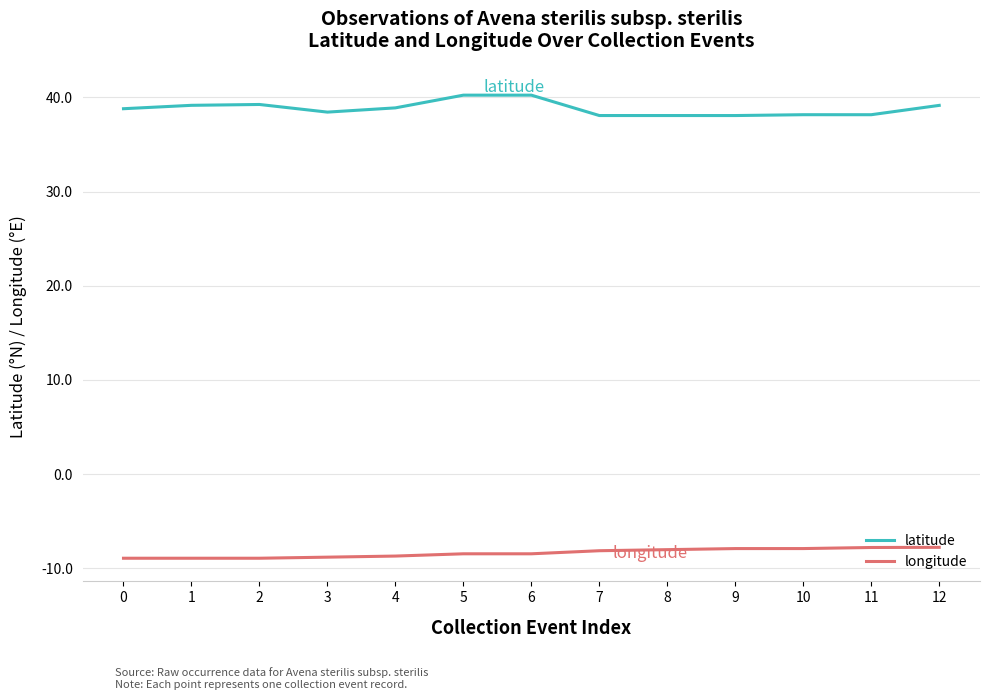

What is the minimum value for longitude?

-8.9